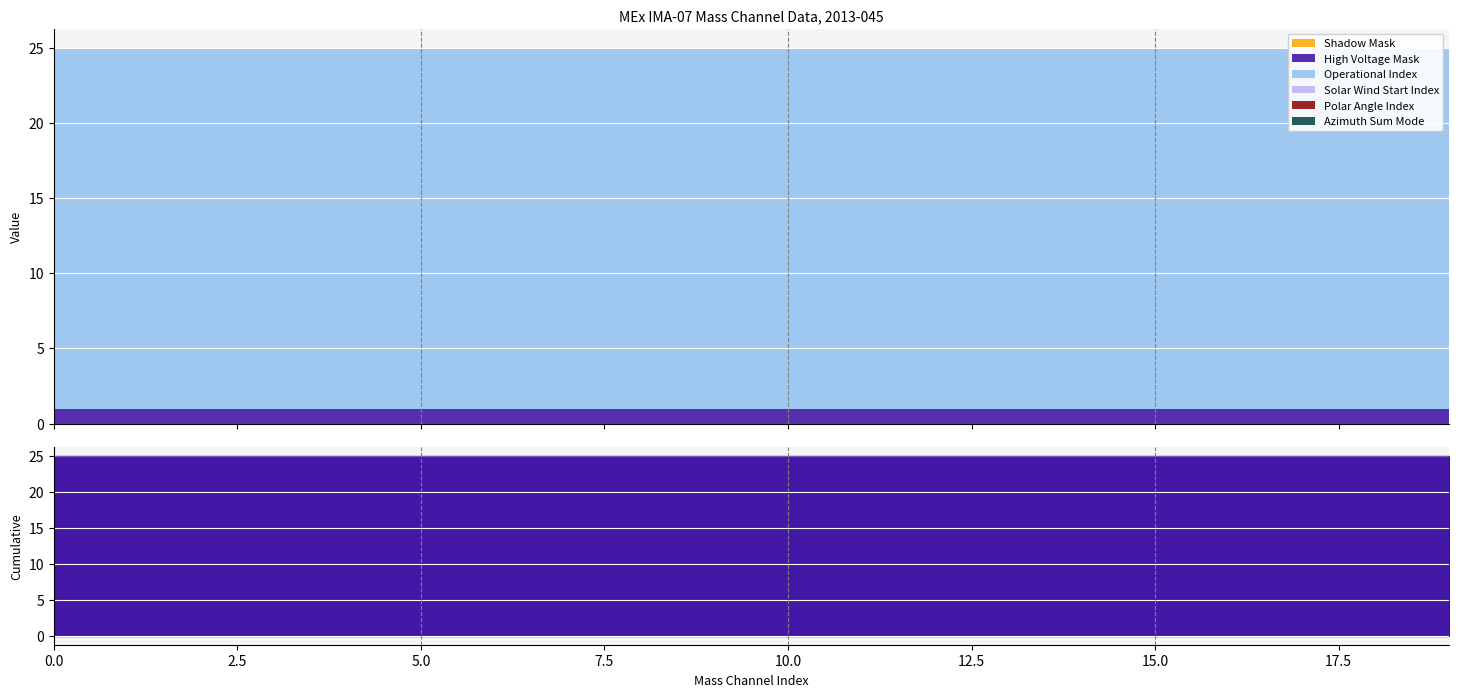

What is the sum of the High Voltage Mask values at Mass Channel 0 and Mass Channel 5?

2